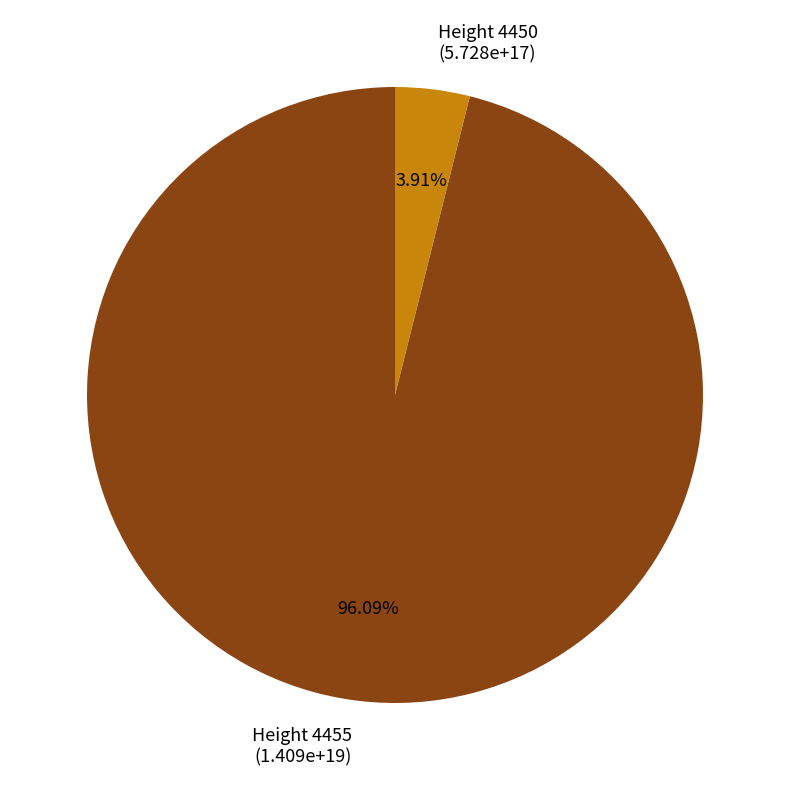

How many slices are in this pie chart?

2